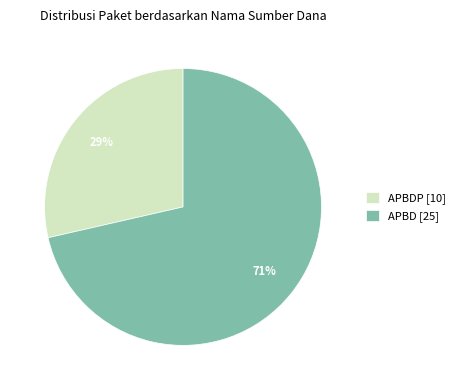

Rank the categories by value from lowest to highest.

APBDP [10], APBD [25]